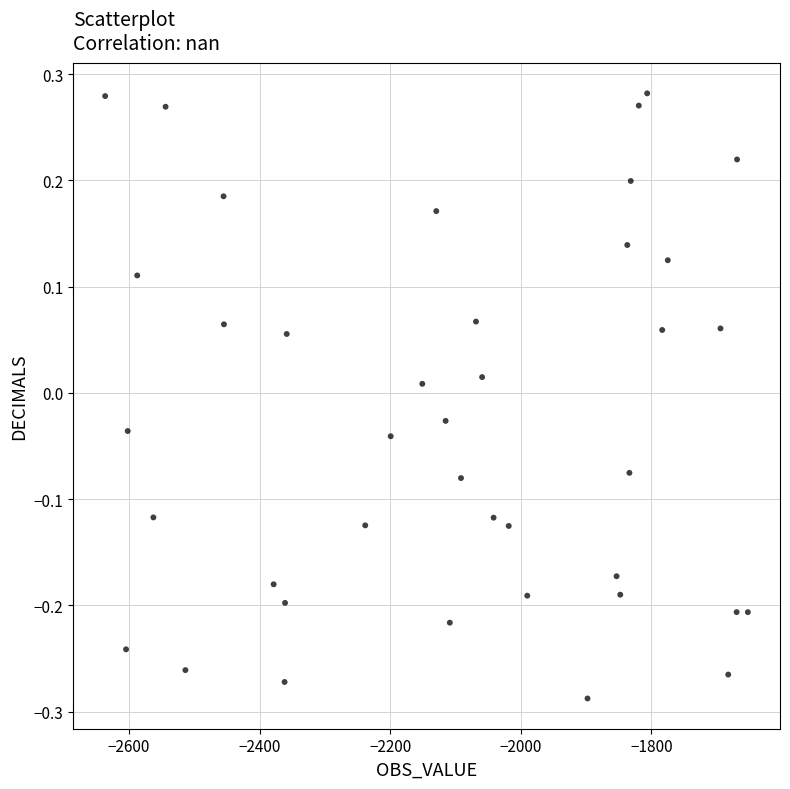

What is the range of Y values (max minus min)?

0.6